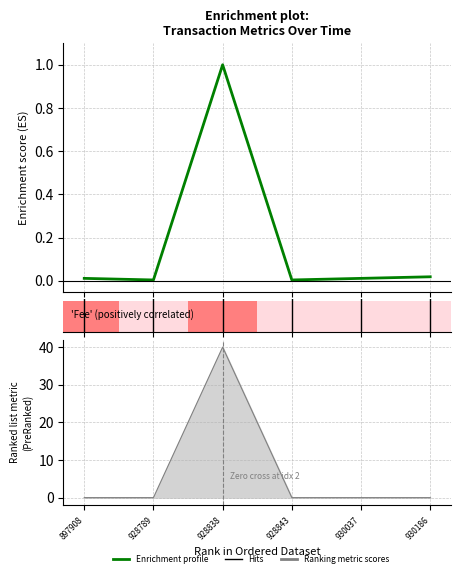

What is the sum of all Fee values?

1.0